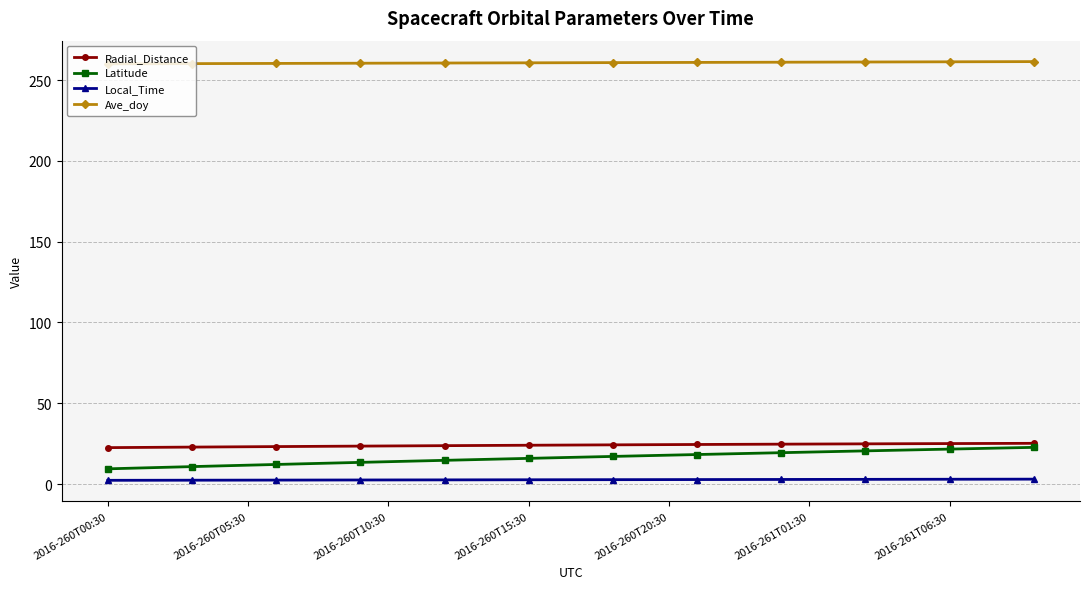

True or false: Latitude and Ave_doy cross at least once.

False